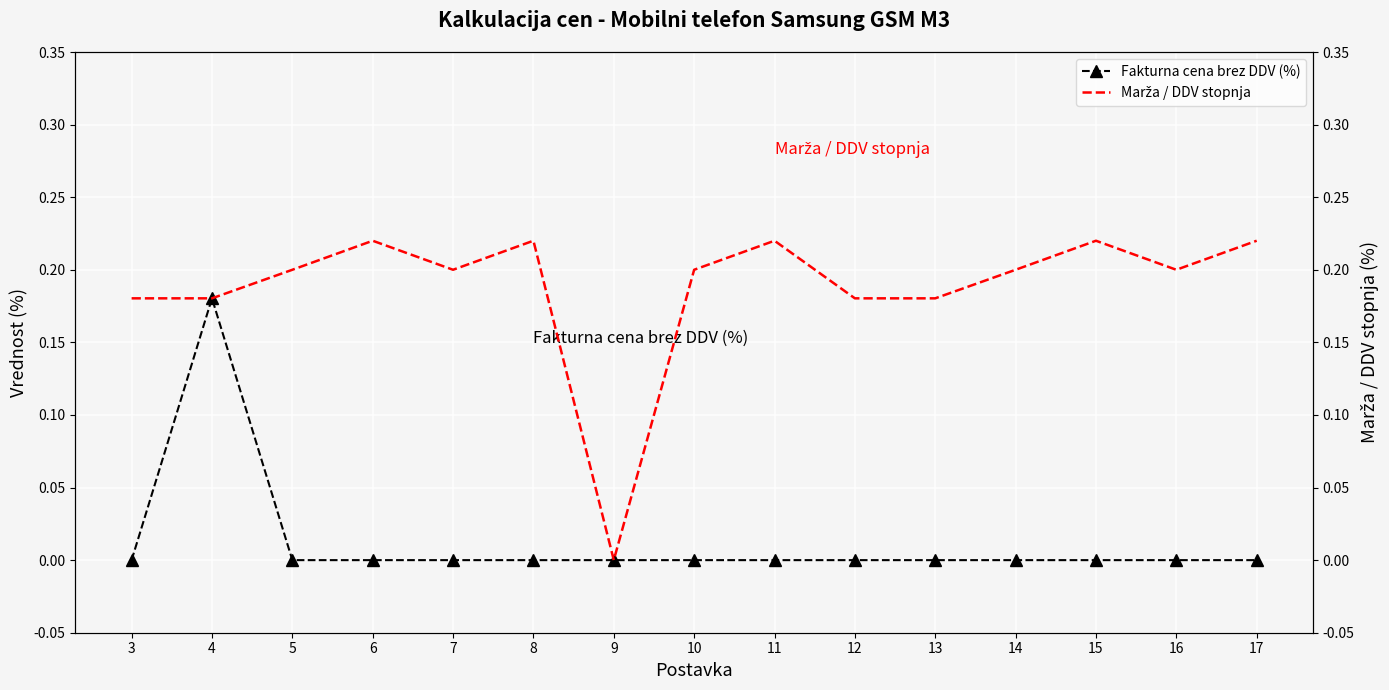

The value of Marža / DDV stopnja at 10 is 0.1. True or false?

False